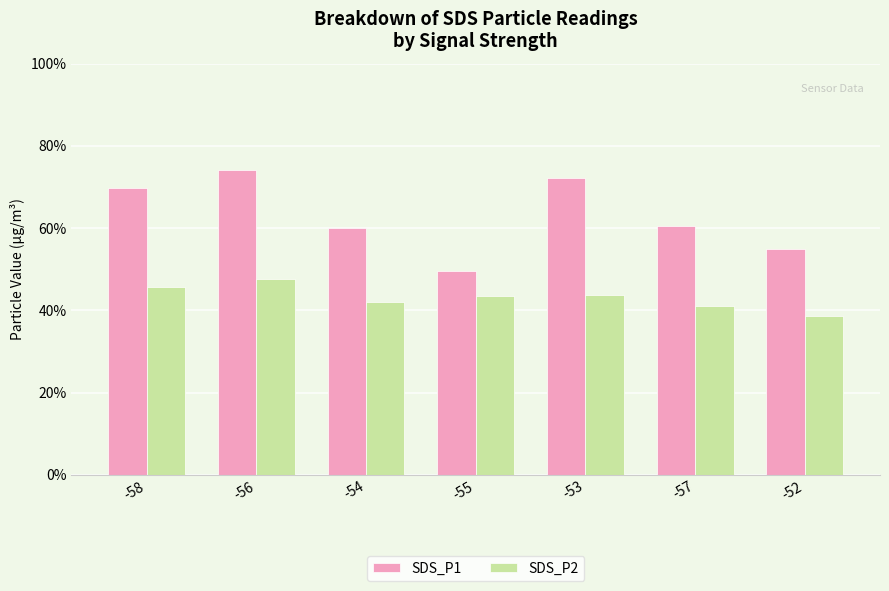

Between -53 and -52, which series saw the biggest shift?

SDS_P1